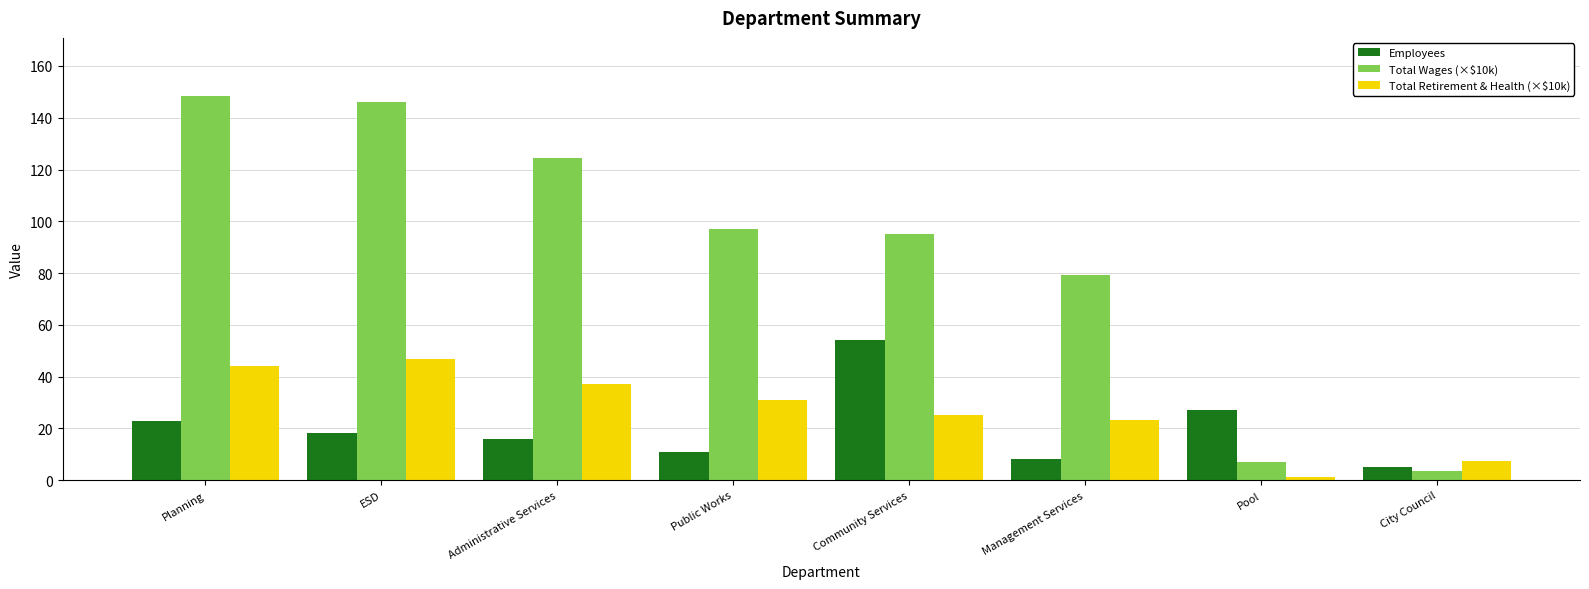

Reading left to right, extract all data points from this chart.

Employees: Planning=23.0	ESD=18.0	Administrative Services=16.0	Public Works=11.0	Community Services=54.0	Management Services=8.0	Pool=27.0	City Council=5.0
Total Wages (×$10k): Planning=148.6	ESD=146.2	Administrative Services=124.4	Public Works=97.2	Community Services=95.0	Management Services=79.1	Pool=7.1	City Council=3.4
Total Retirement & Health (×$10k): Planning=43.9	ESD=46.8	Administrative Services=37.3	Public Works=31.0	Community Services=25.3	Management Services=23.3	Pool=1.3	City Council=7.5